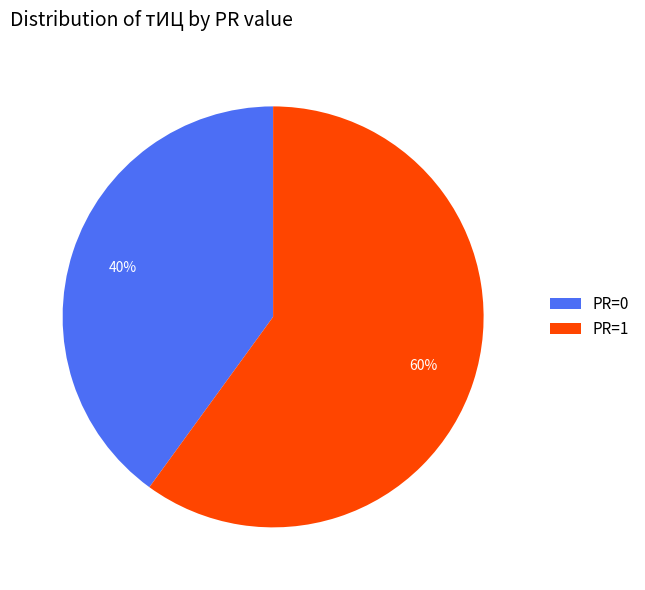

To the nearest percent, what is the difference between the largest and smallest slice percentages?

20%